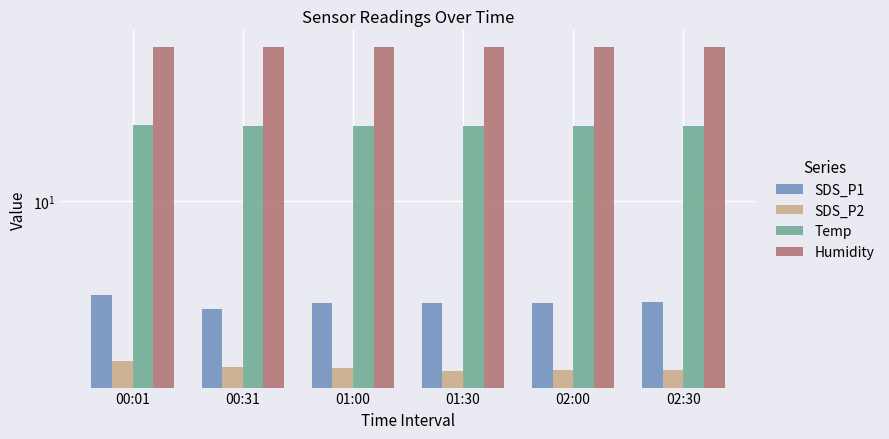

What is the approximate value of SDS_P1 at 01:30?

3.3